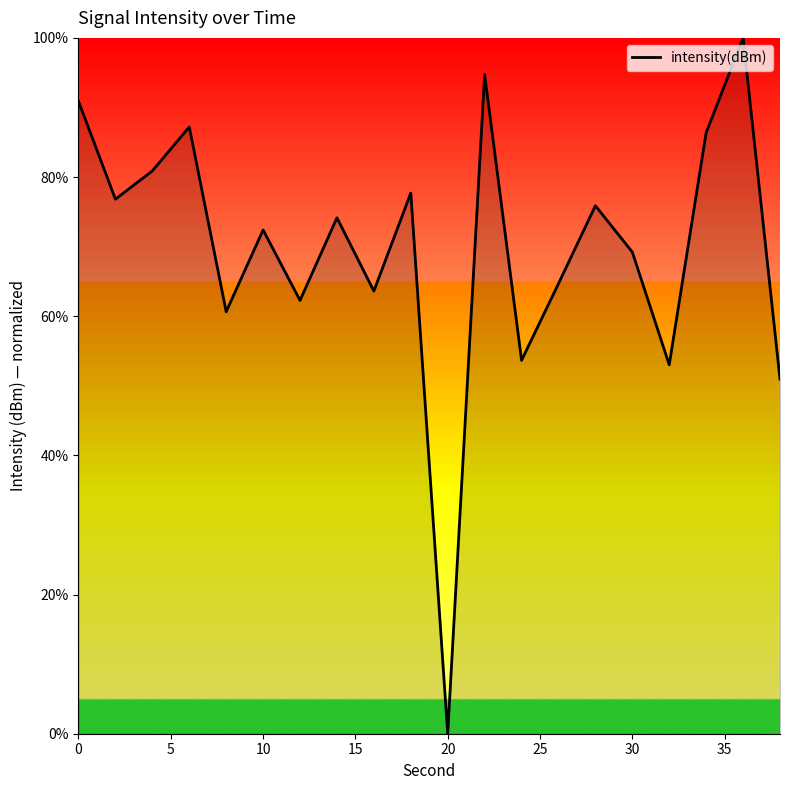

What is the difference between the maximum and minimum values?

100.0